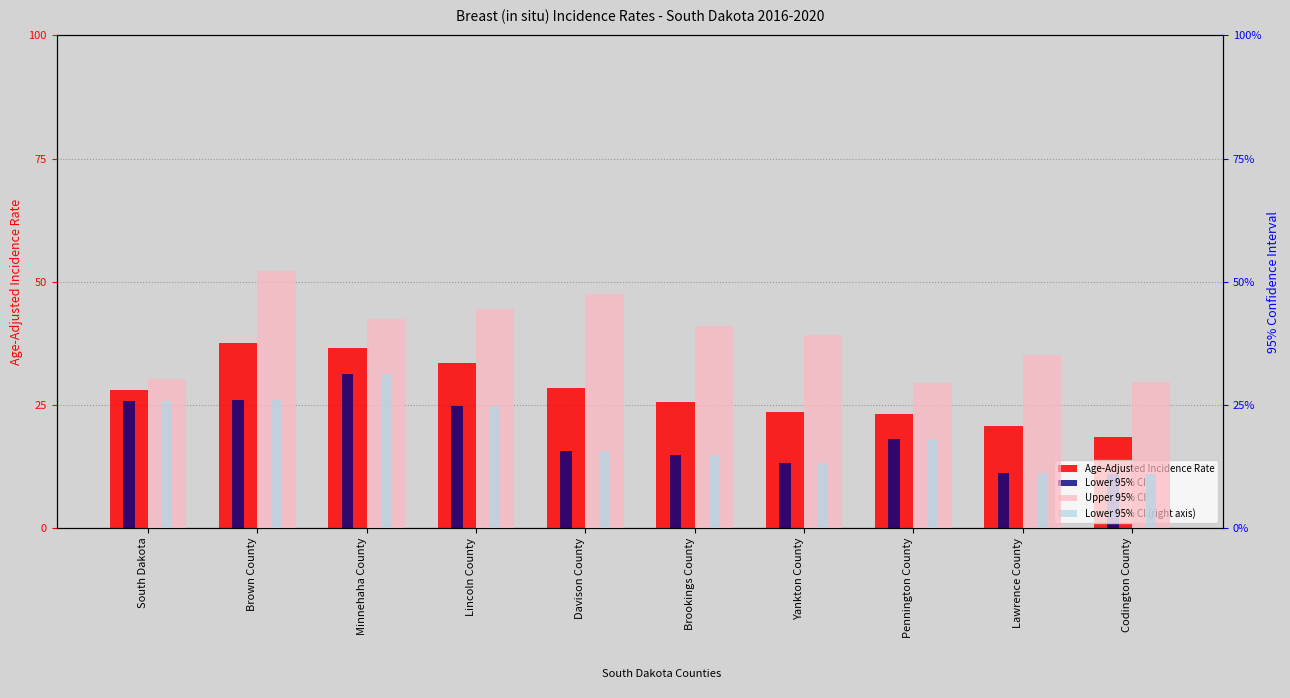

What are all the series names shown in the legend?

Age-Adjusted Incidence Rate, Lower 95% CI, Upper 95% CI, Lower 95% CI (right)